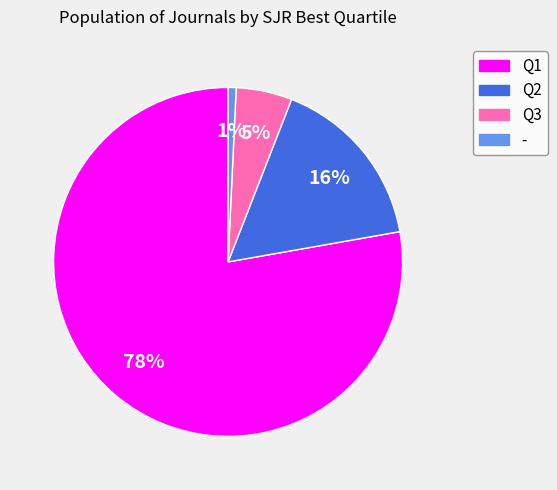

Do Q3 and Q2 together represent more than half of the pie?

No